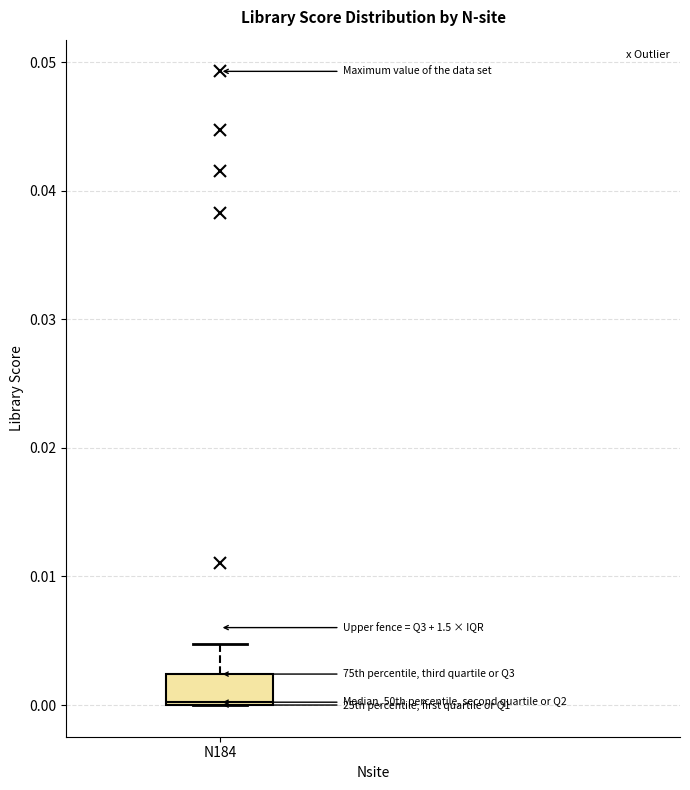

Where is the lower edge of the box for N184 on the y-axis? The values are not printed on the chart, so give them approximately, as read against the axis.

0.000